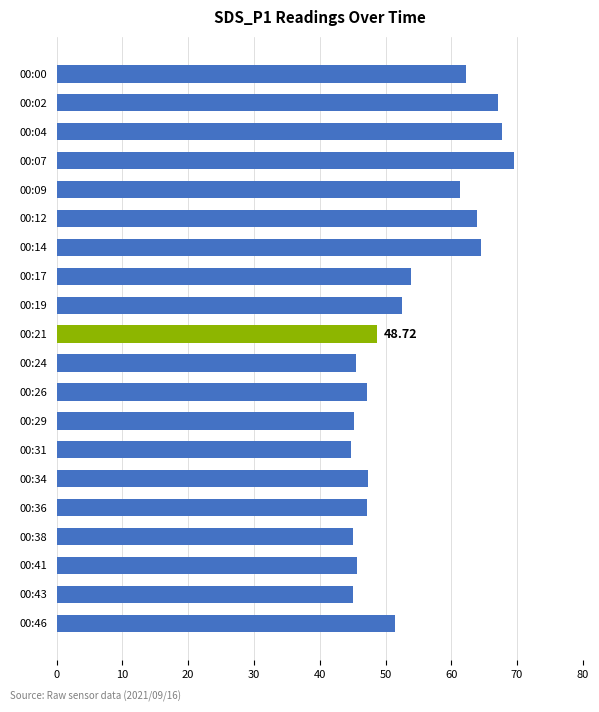

Between 00:38 and 00:04, which is larger?

00:04